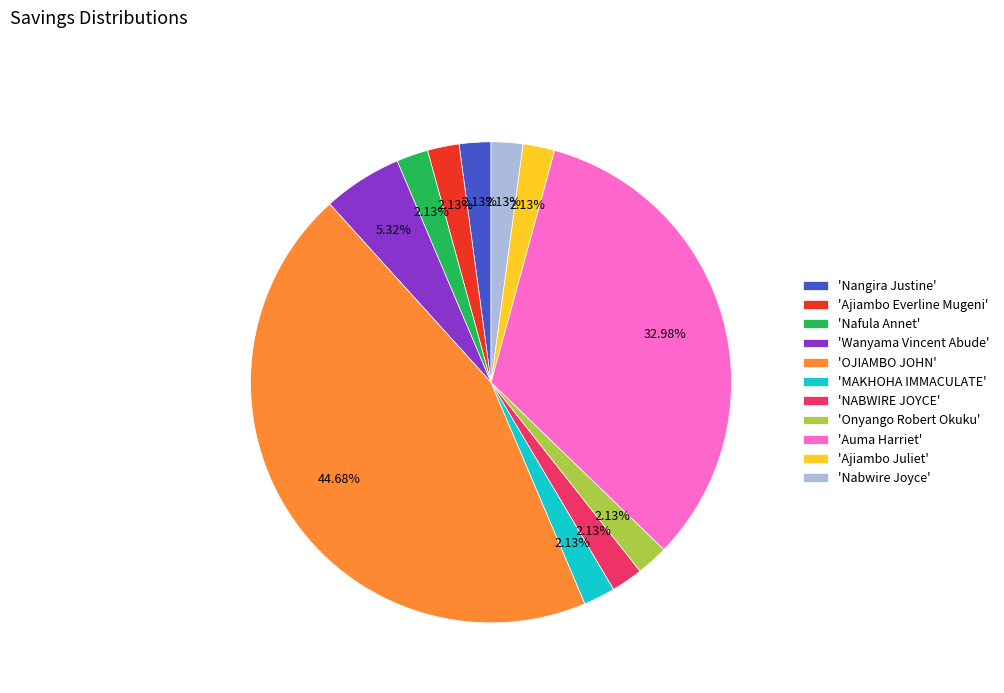

Count the number of slices in the pie.

11